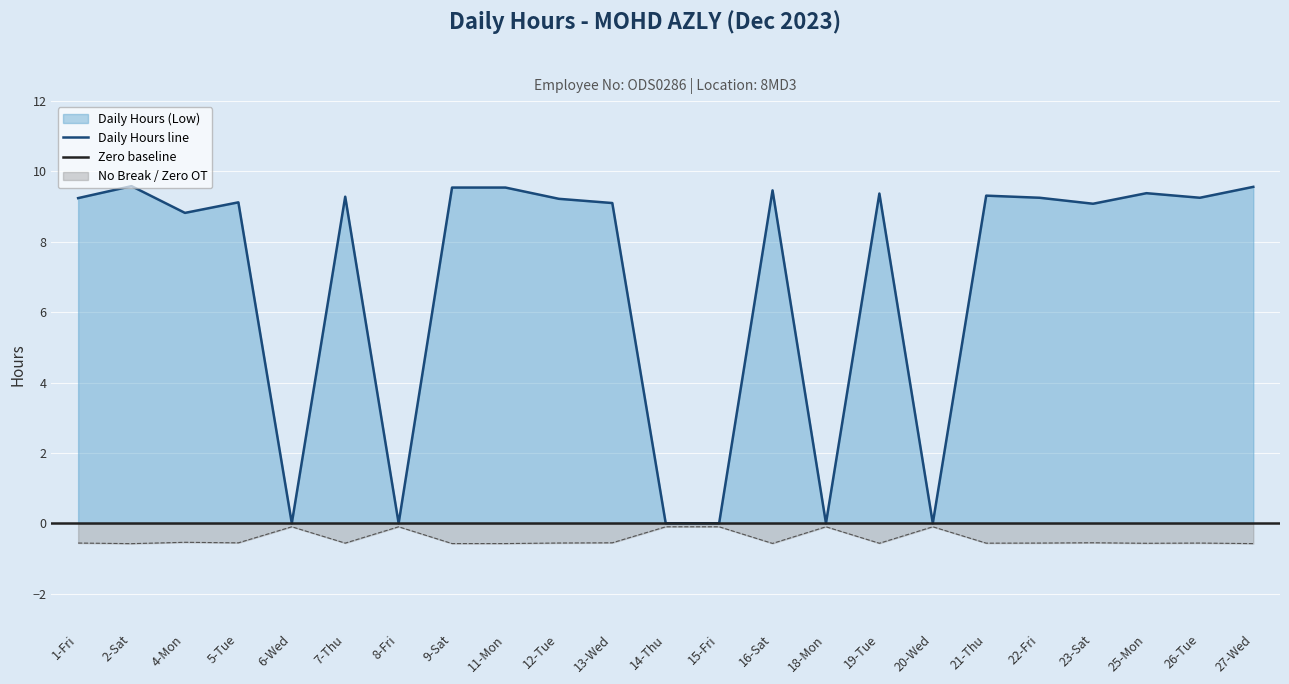

What is the sum of all values?

158.1